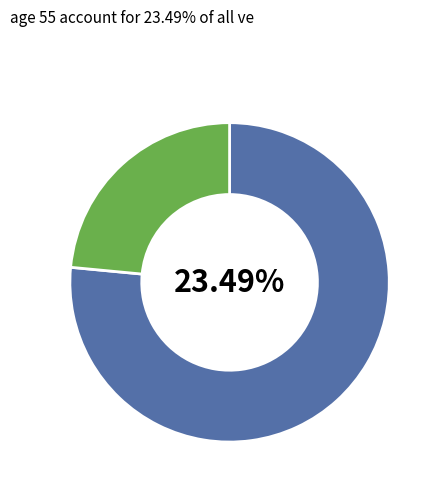

The суфле из птицы slice represents 12% of the pie. True or false?

False